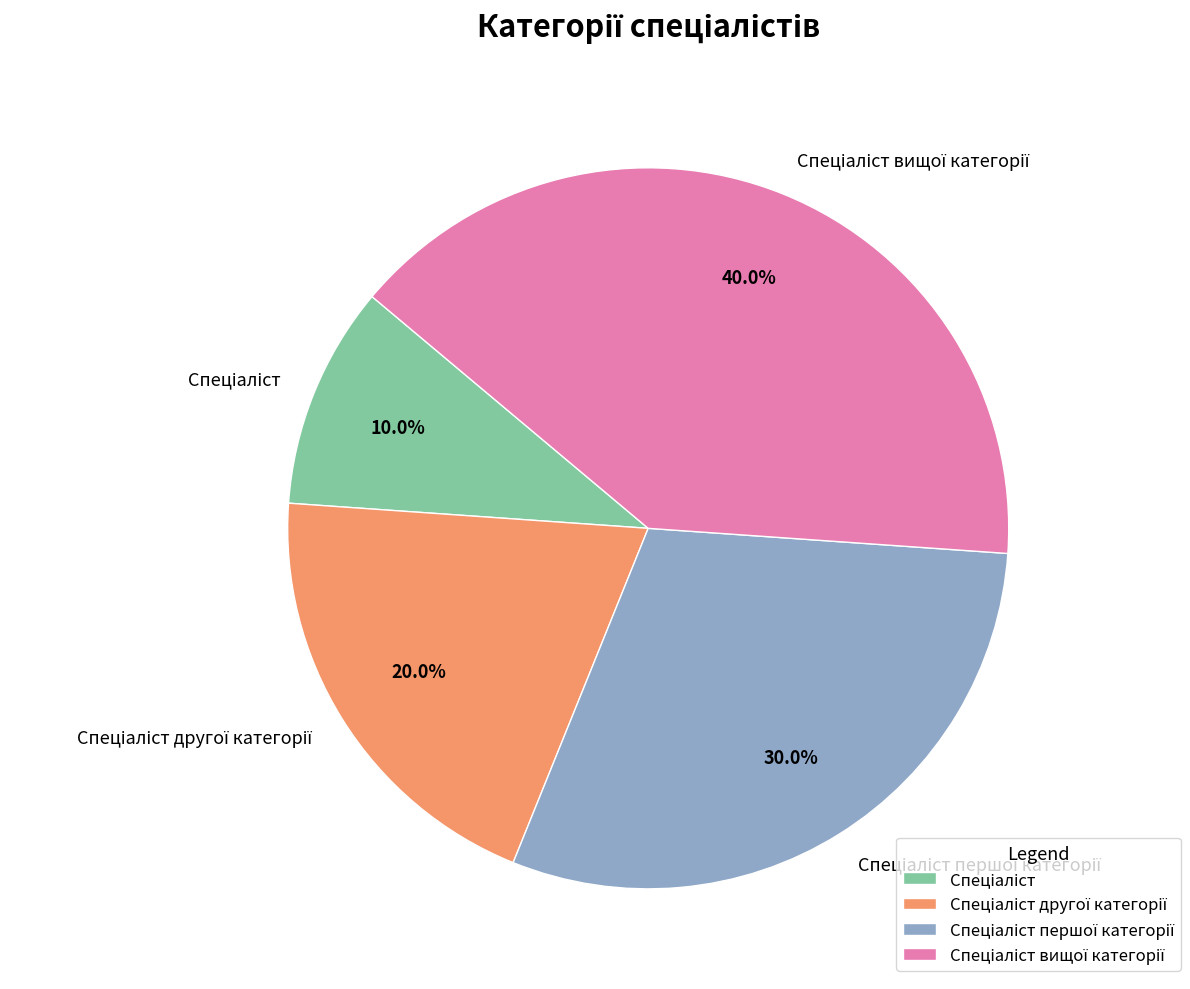

Is there a majority slice in this chart?

No